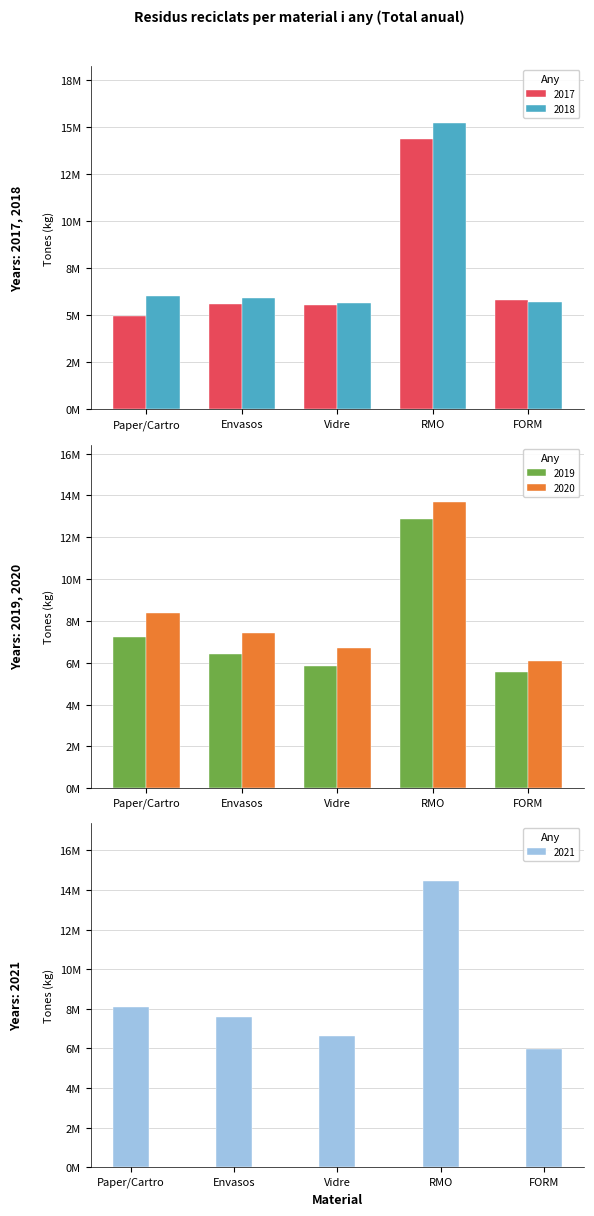

How many bars are there in total?

25